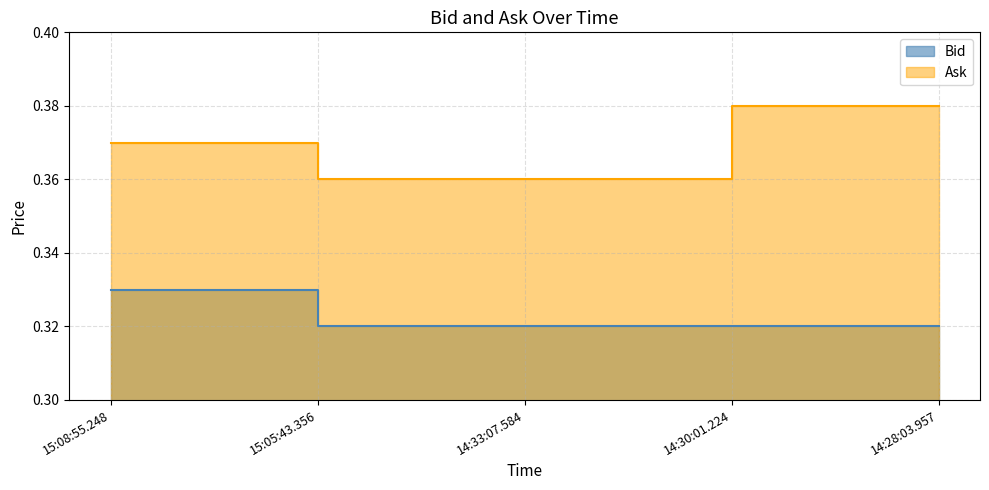

Which label corresponds to the smallest value in the chart?

15:05:43.356